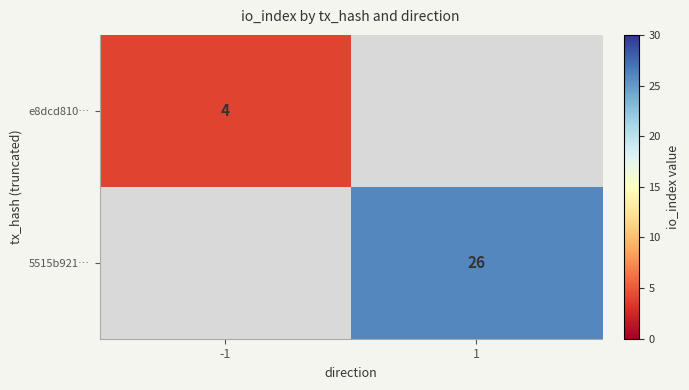

Is it true that 5515b921… equals 26 at 1?

True